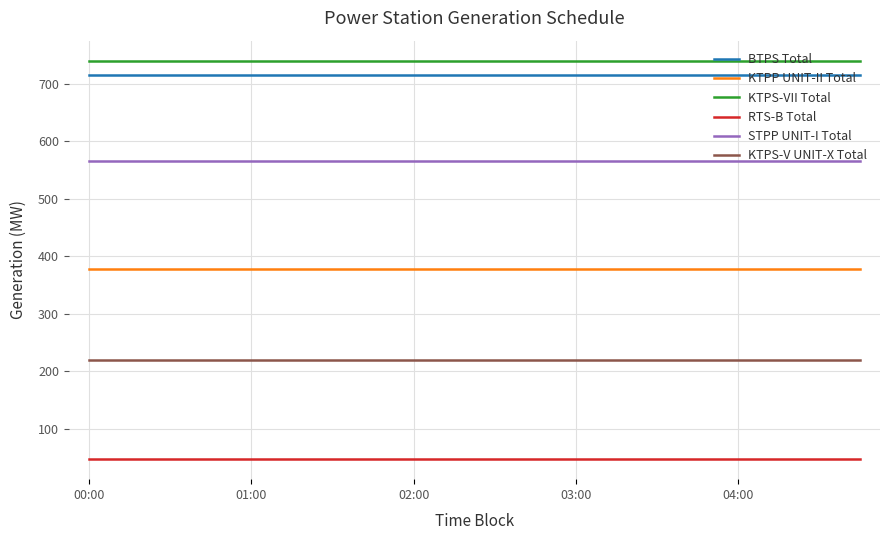

What are all the series names shown in the legend?

BTPS Total, KTPP UNIT-II Total, KTPS-VII Total, RTS-B Total, STPP UNIT-I Total, KTPS-V UNIT-X Total